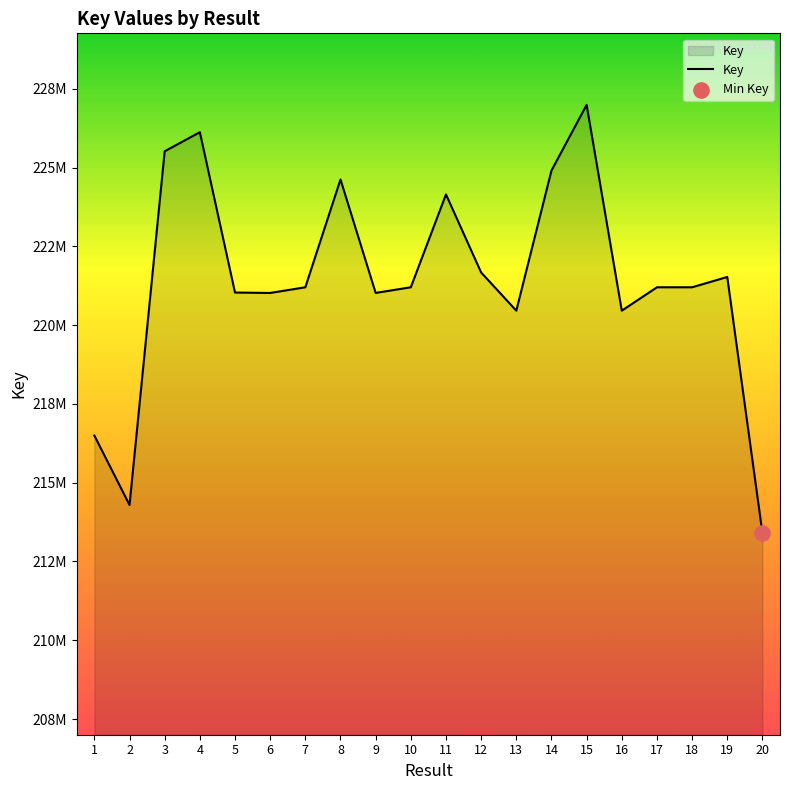

Which has a higher value, 1 or 17?

17